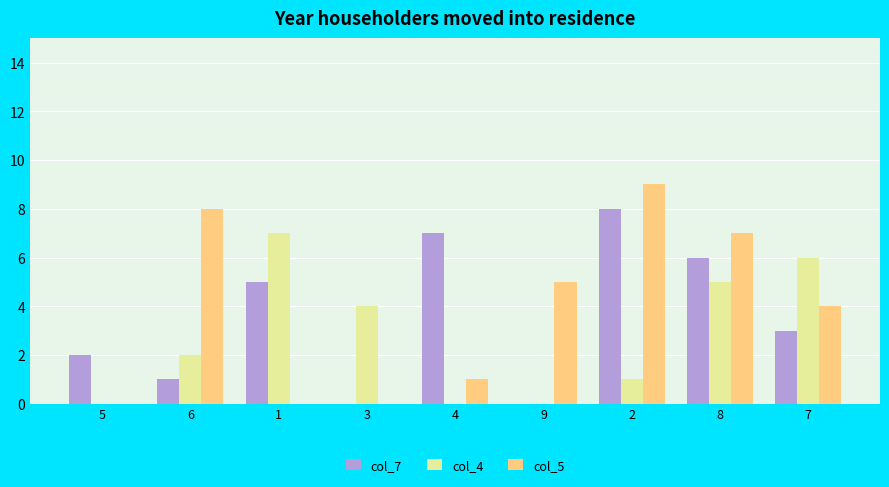

What is the total value across all series at 9?

5